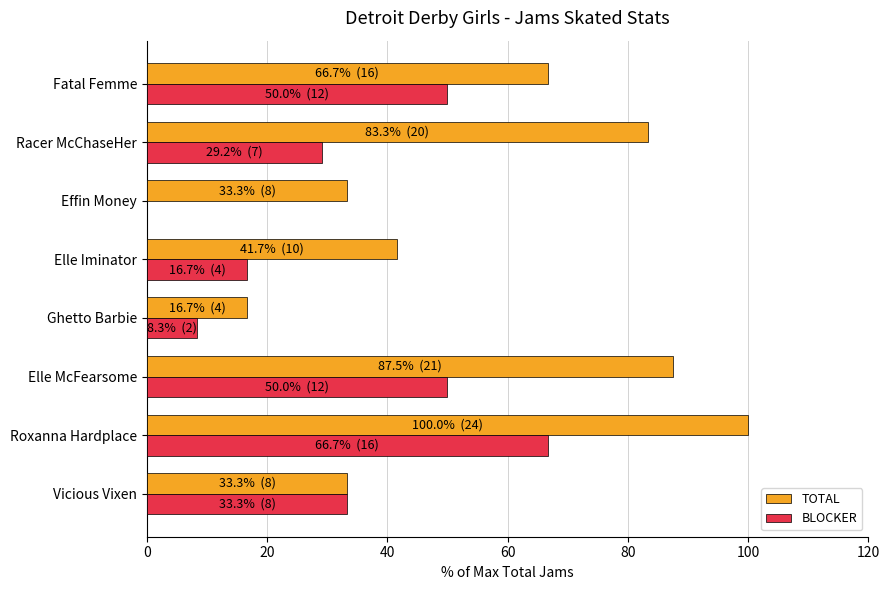

Which series changed the most between Roxanna Hardplace and Elle Iminator?

TOTAL